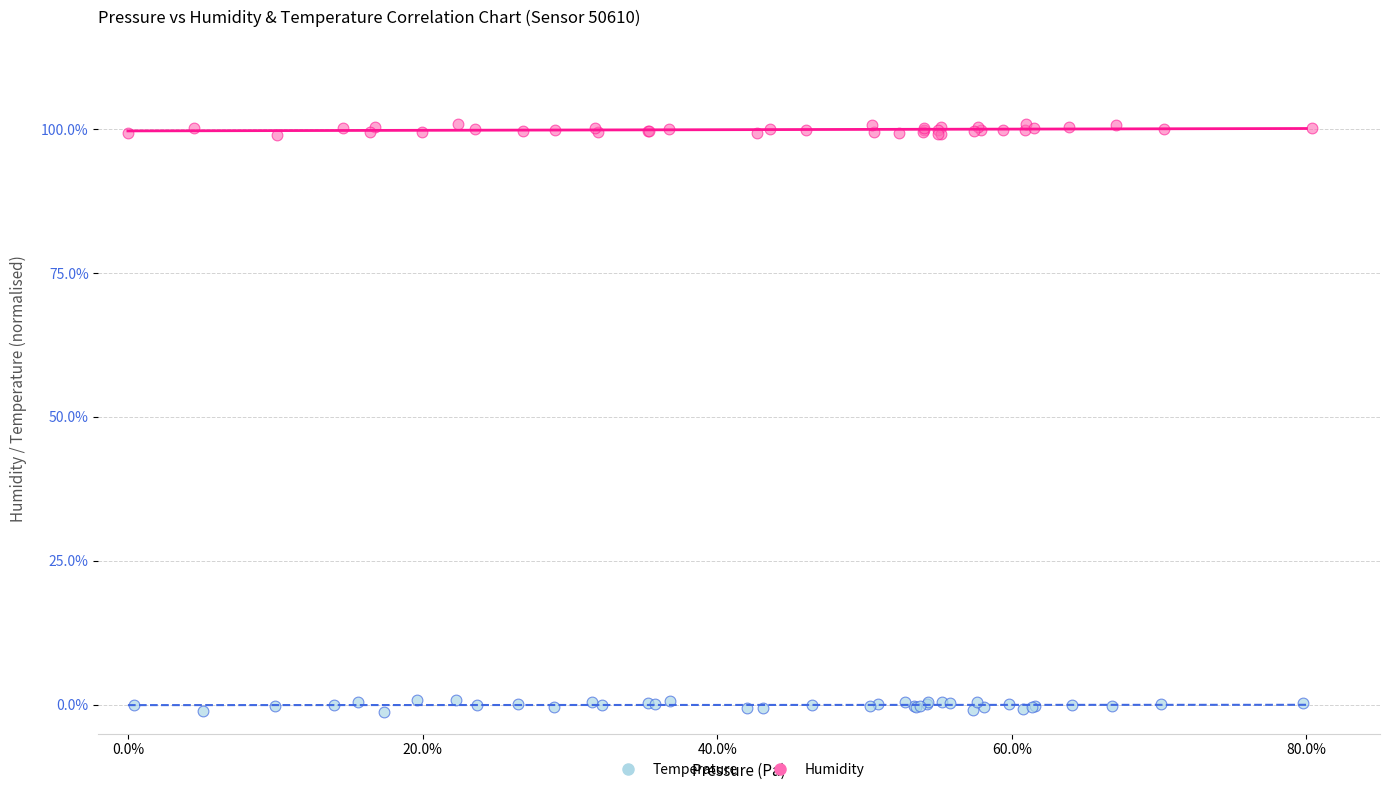

What are all the series names shown in the legend?

Temperature, Humidity